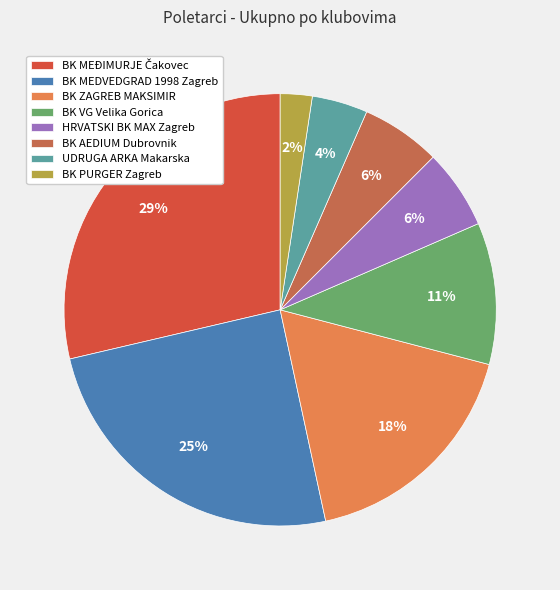

What is the ratio of the value at BK ZAGREB MAKSIMIR to the value at BK MEDVEDGRAD 1998 Zagreb?

0.7